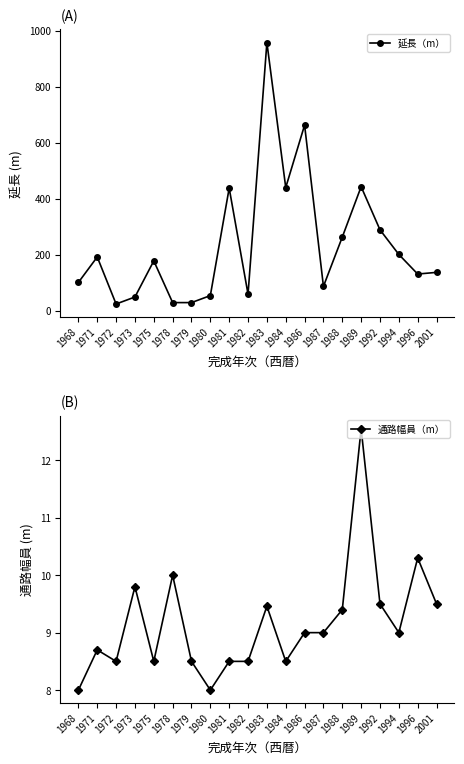

What is the sum of the 延長（m） values at 1988 and 1984?

705